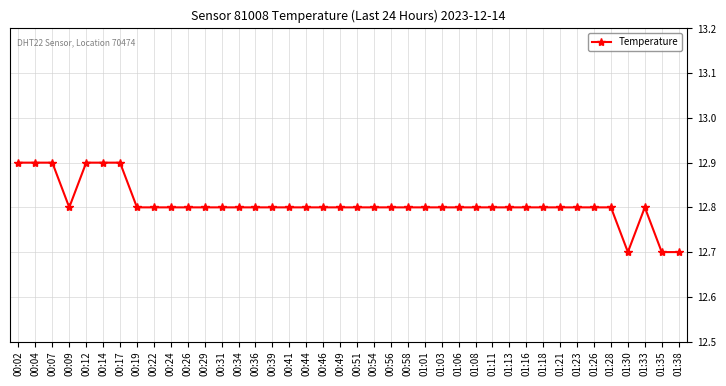

Approximately how many times larger is the value at 00:41 compared to 01:01?

1.0